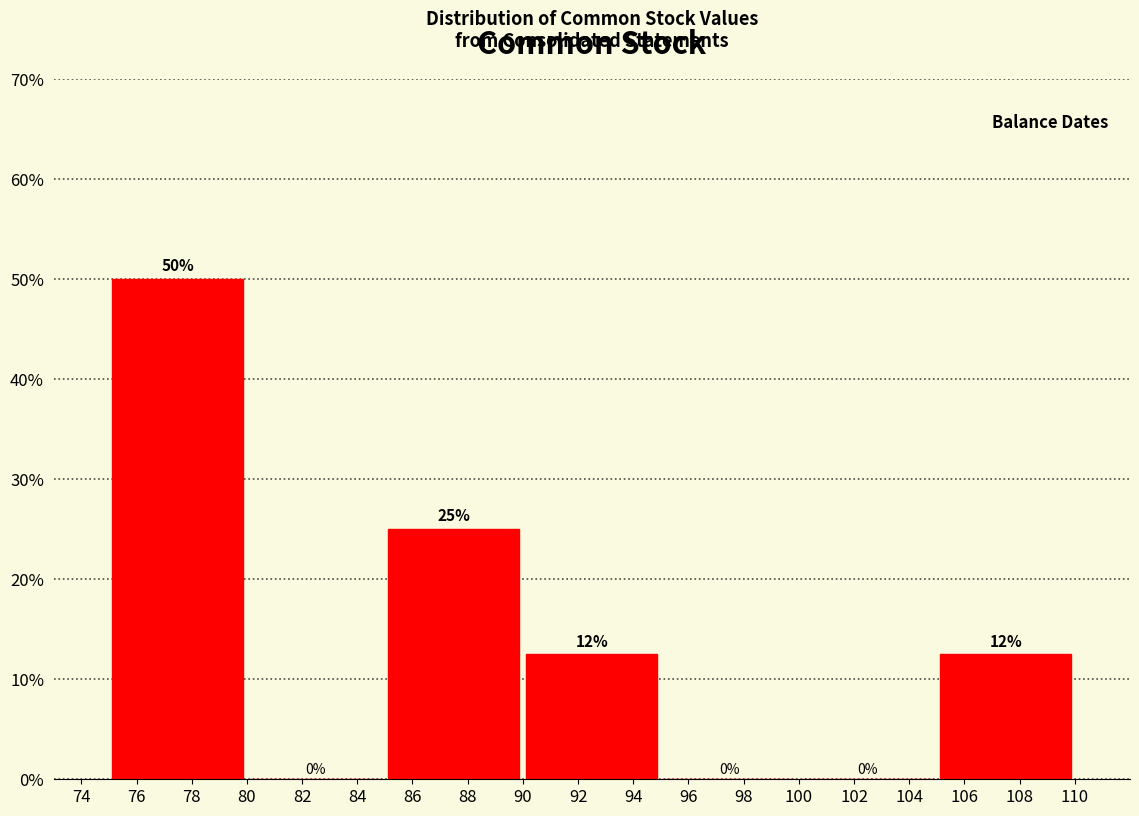

Which range on the x-axis has the tallest bar?

75 to 80